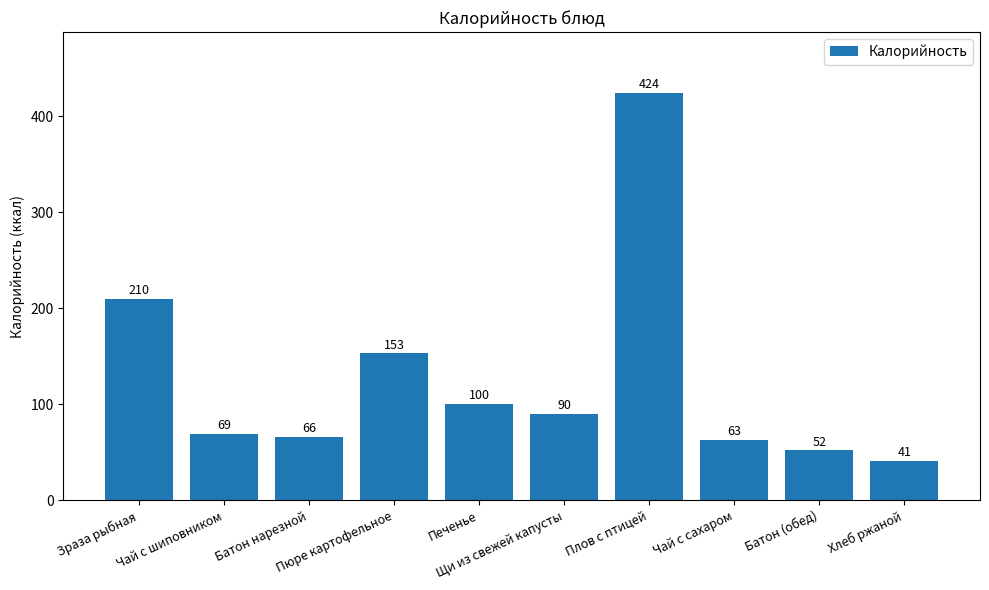

Between Батон нарезной and Чай с сахаром, which is larger?

Батон нарезной